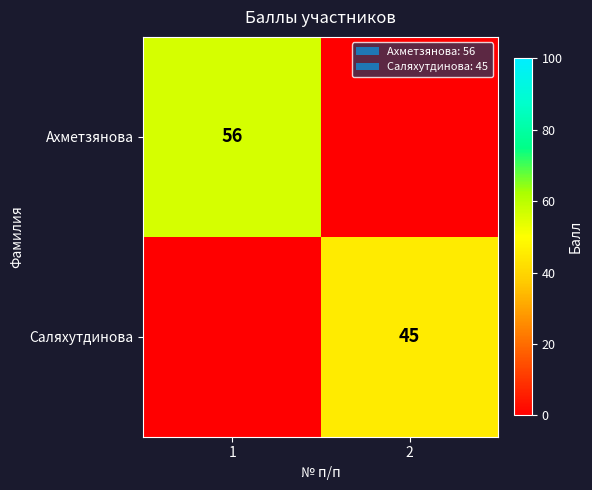

At how many categories does at least one series exceed 28?

2